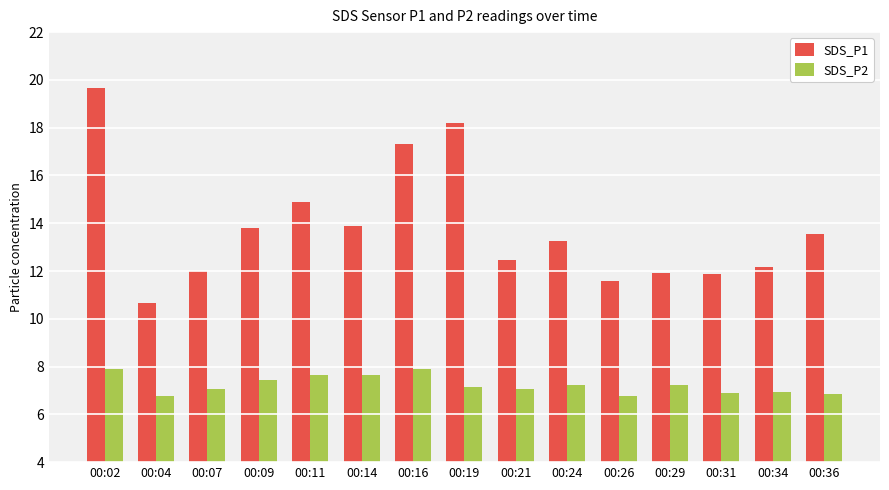

How many groups of bars are there?

15